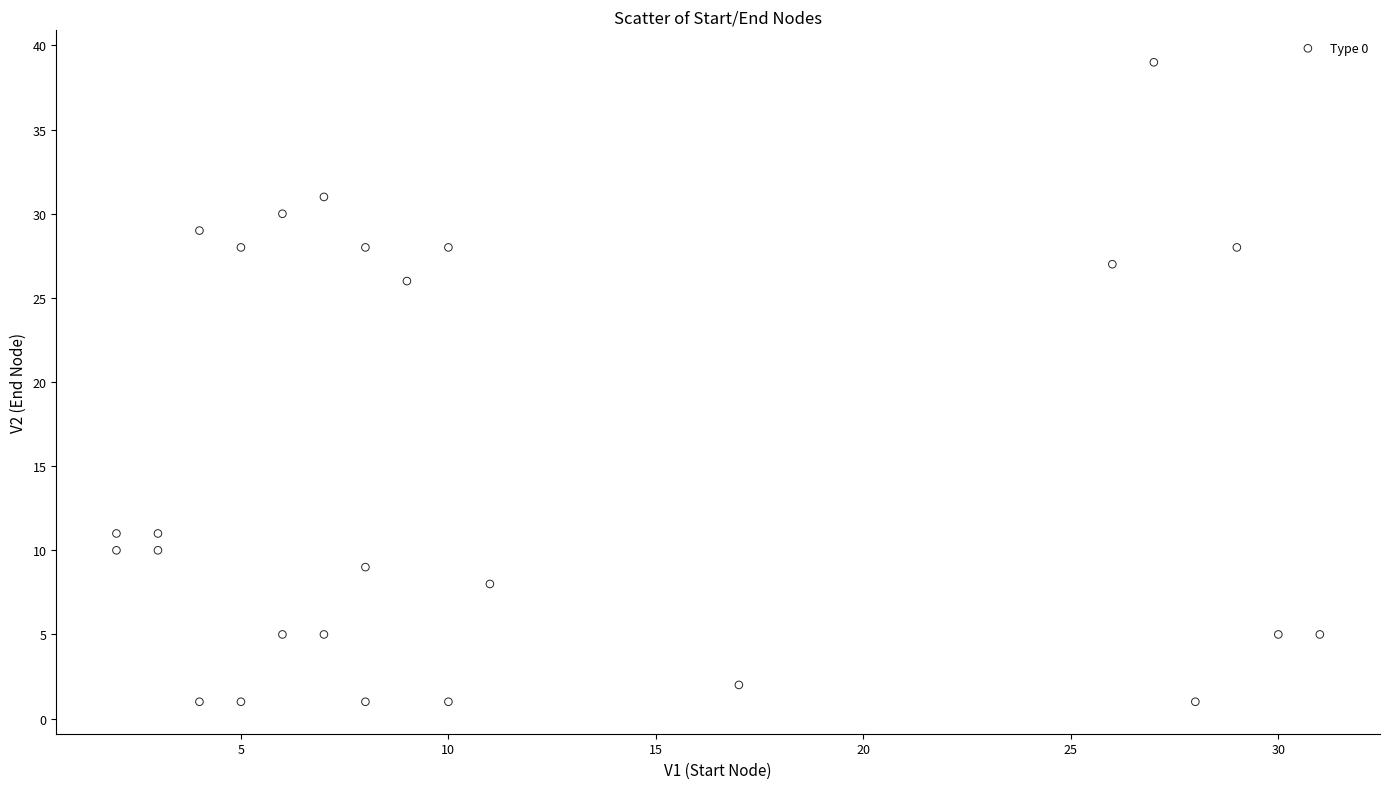

What is the range of Y values (max minus min)?

38